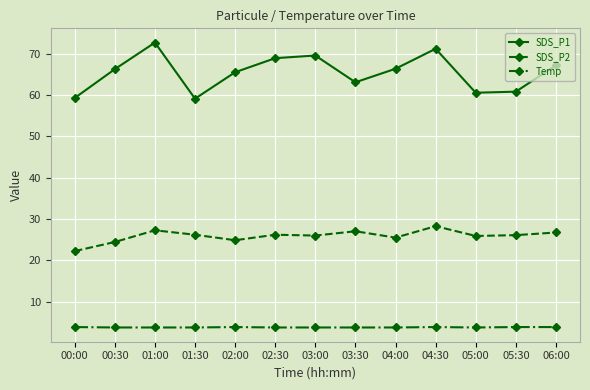

Rank the series at 04:30 from lowest to highest value.

Temp, SDS_P2, SDS_P1